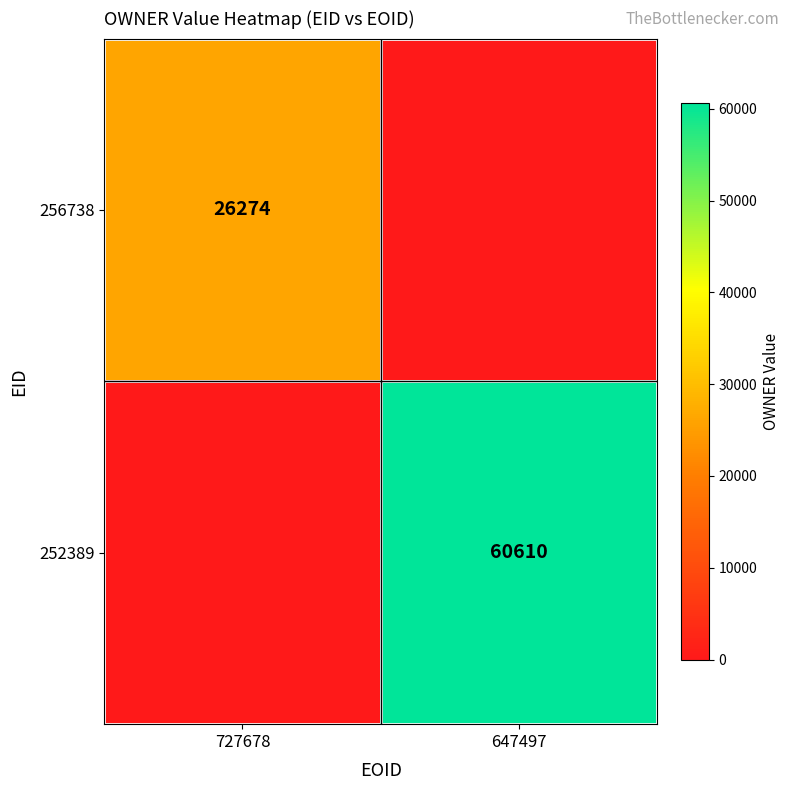

At how many categories does at least one series exceed 51626?

1